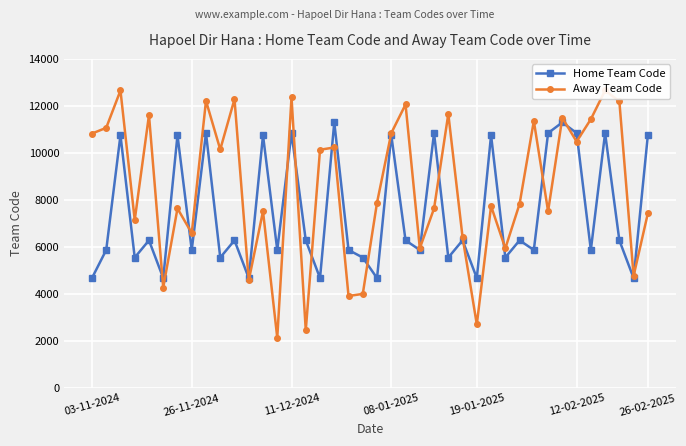

How many lines are shown in the chart?

2